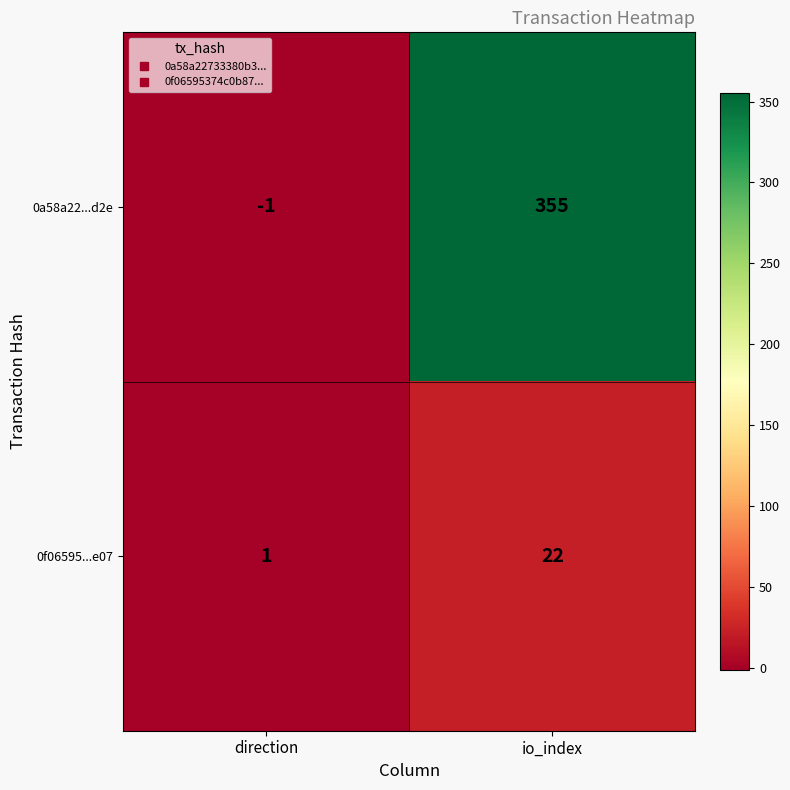

Rank the series at io_index from highest to lowest value.

0a58a22...d2e, 0f06595...e07